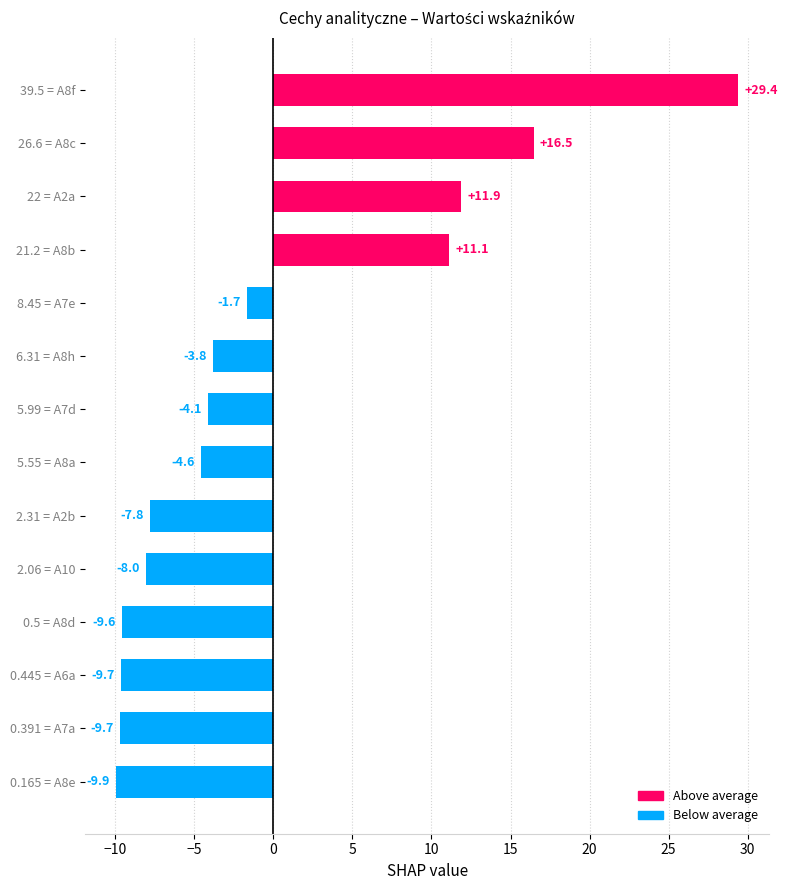

Which has a higher value, 6.31 = A8h or 21.2 = A8b?

21.2 = A8b